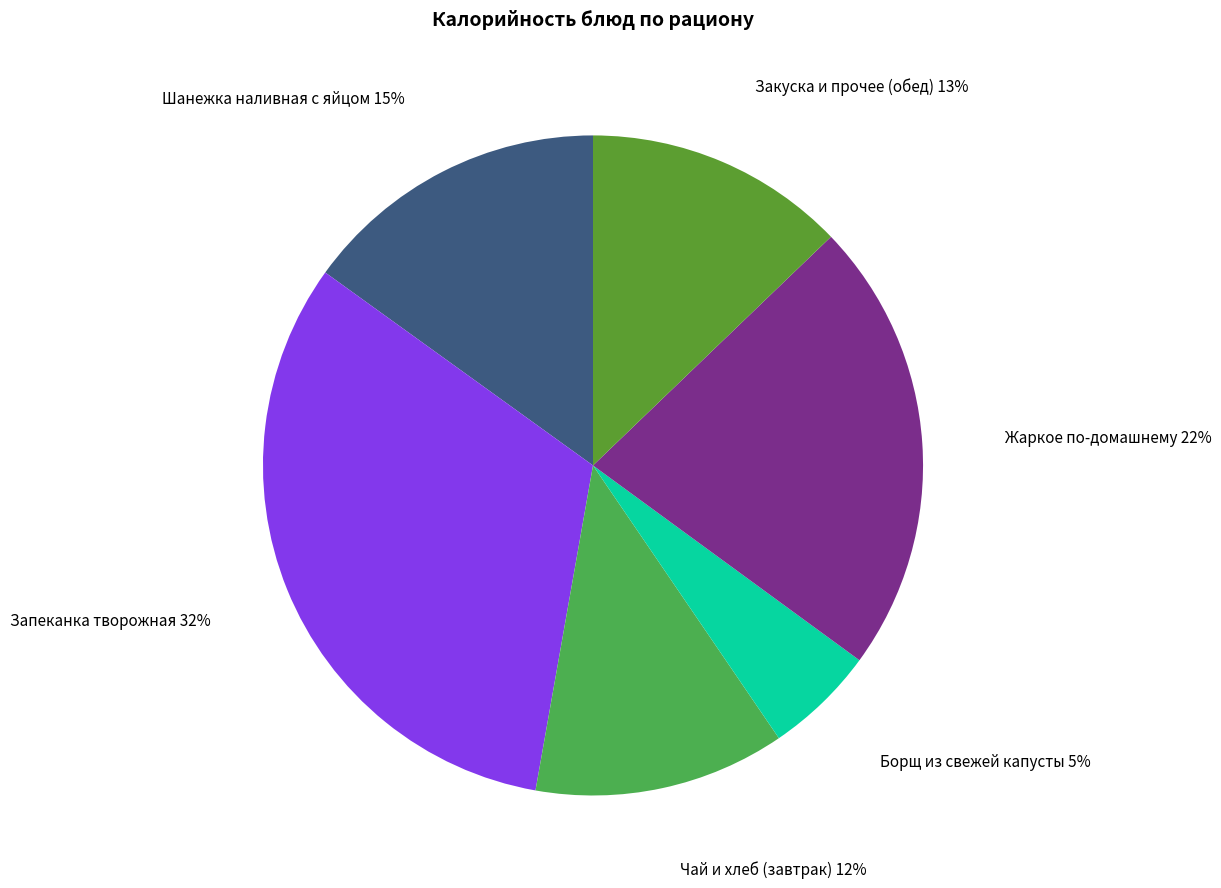

Do Шанежка наливная с яйцом and Жаркое по-домашнему together represent more than half of the pie?

No